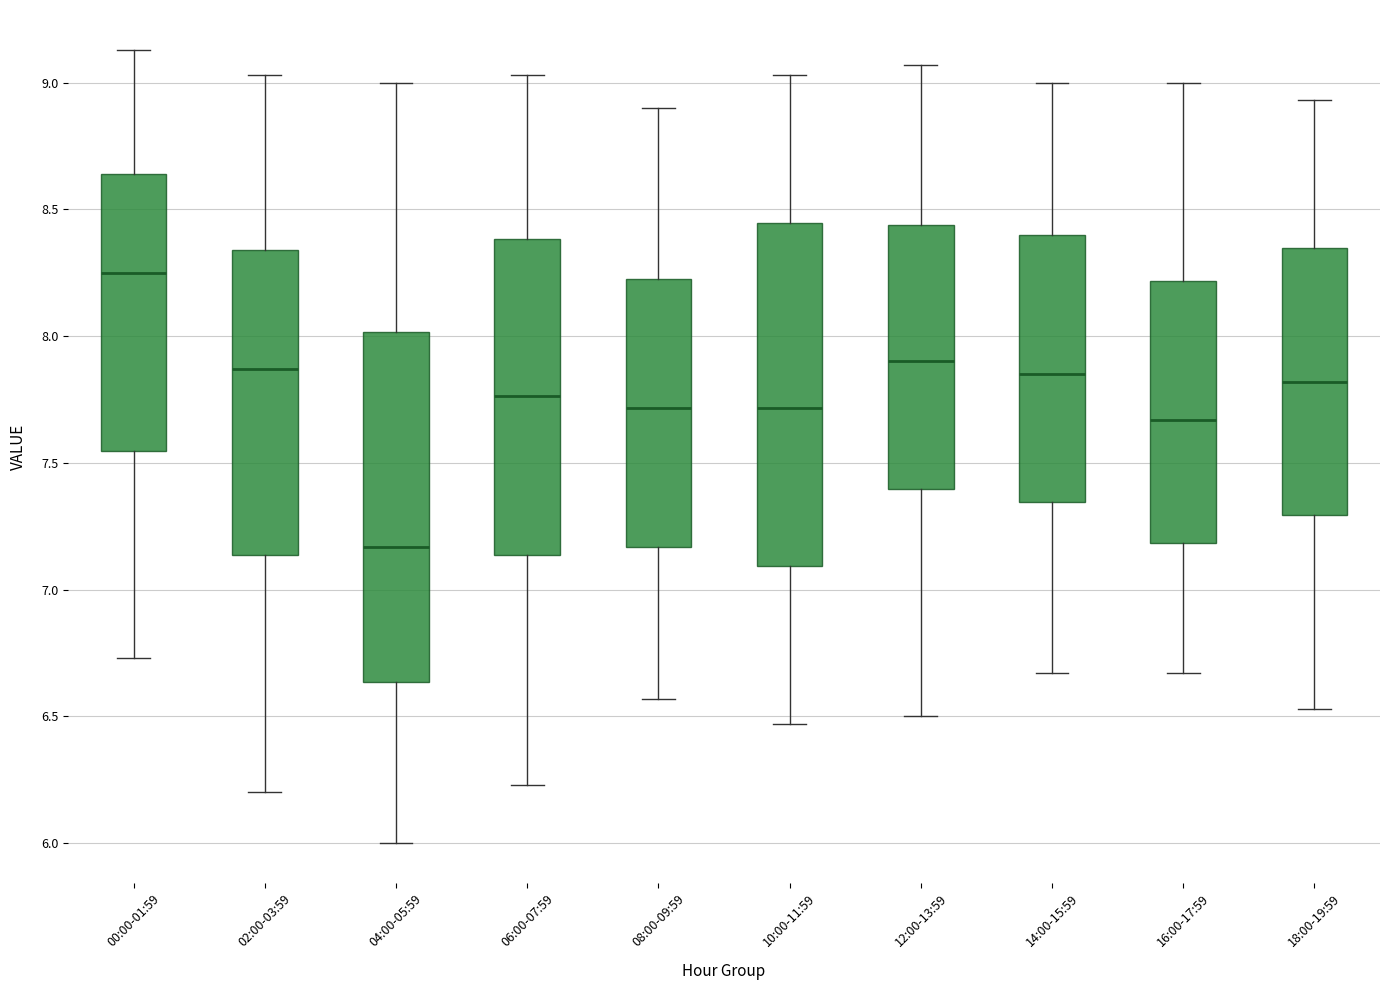

Which box's median line is the highest?

00:00-01:59